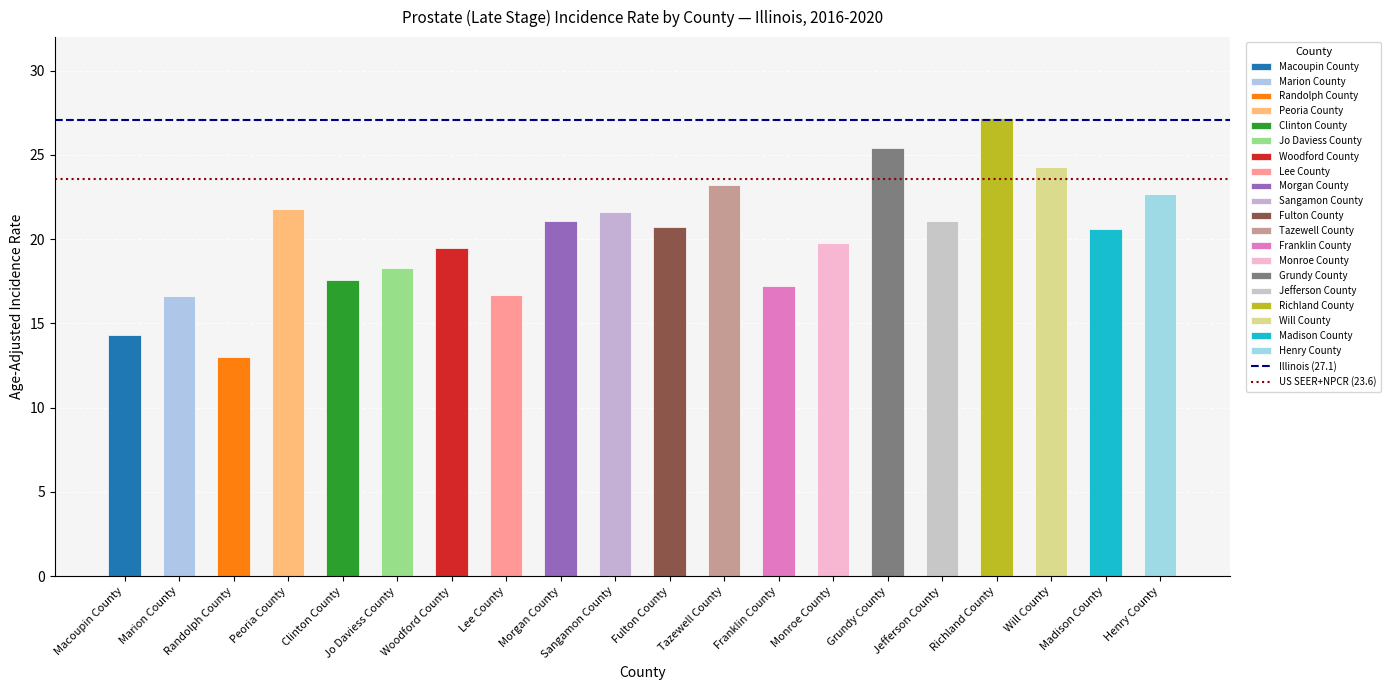

What is the difference between the maximum and minimum values?

14.2